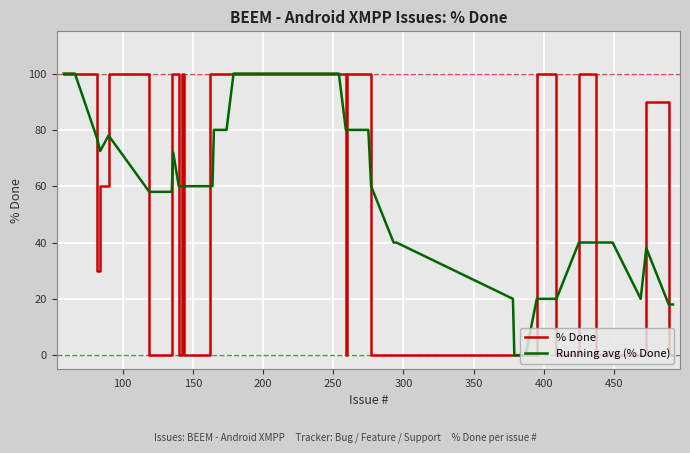

What is the highest value of the % Done series?

100.0